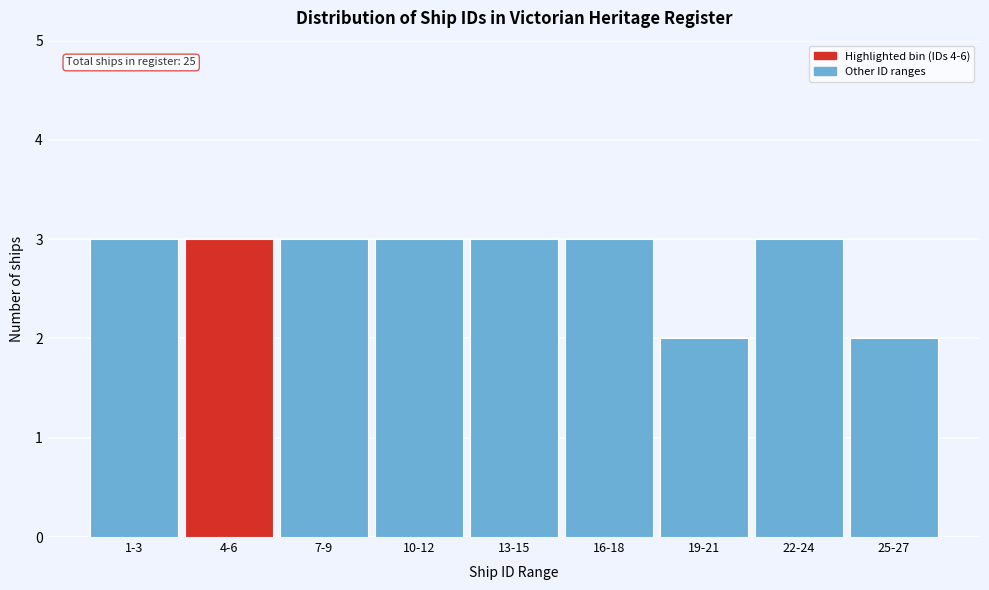

Reading right to left, what are all the values shown in this chart?

2	3	2	3	3	3	3	3	3